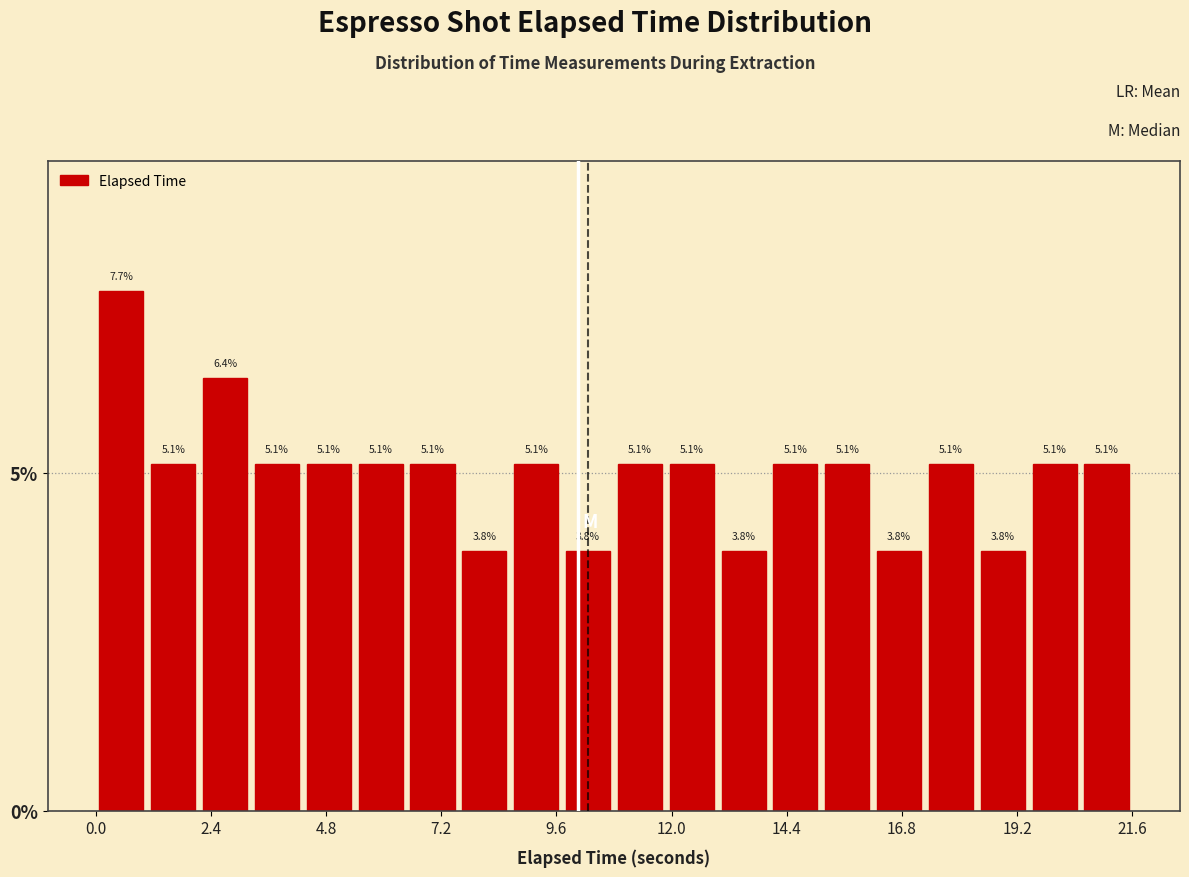

Around what value on the x-axis is the tallest bar? Give the approximate position of its centre, as read against the axis.

0.5